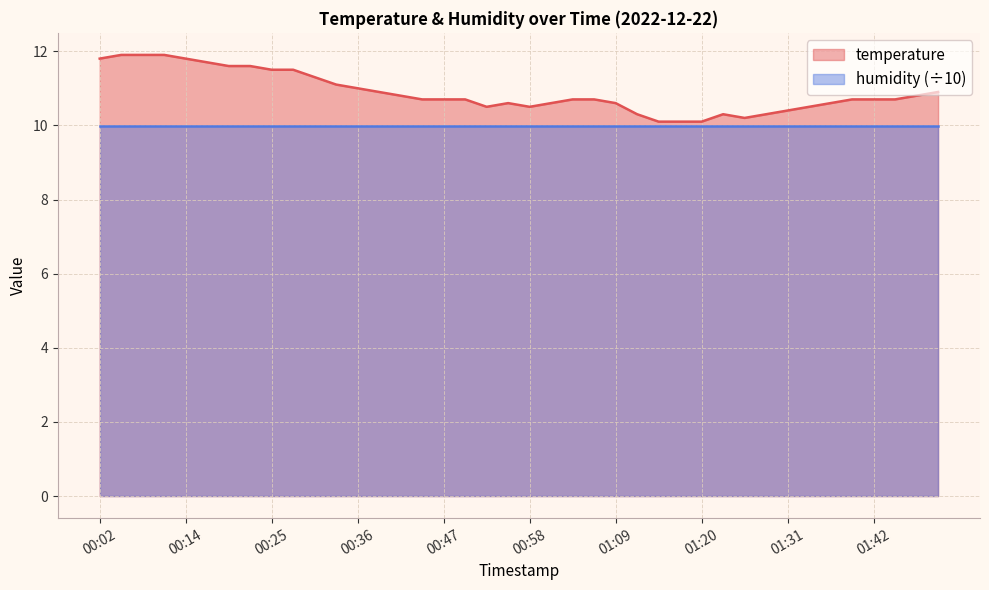

What position from the left is 00:14?

5